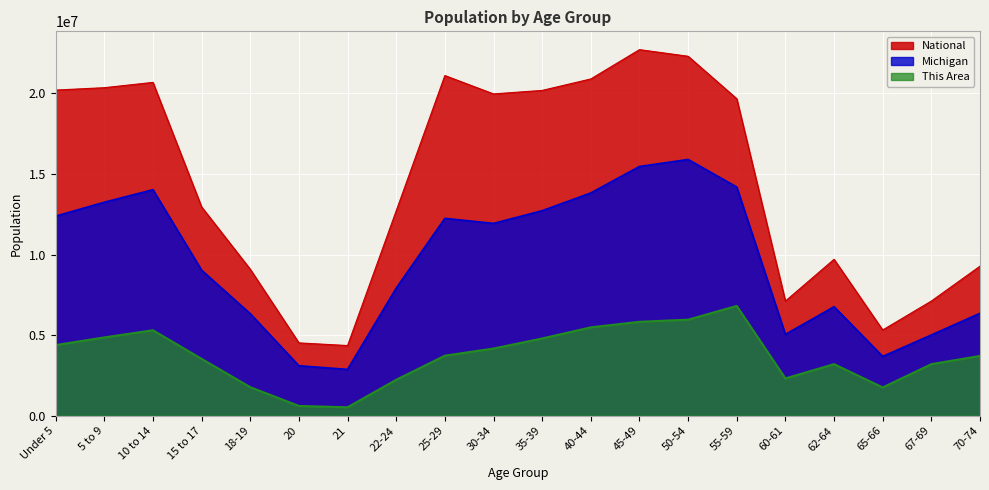

What are all the series names shown in the legend?

National, Michigan, This Area